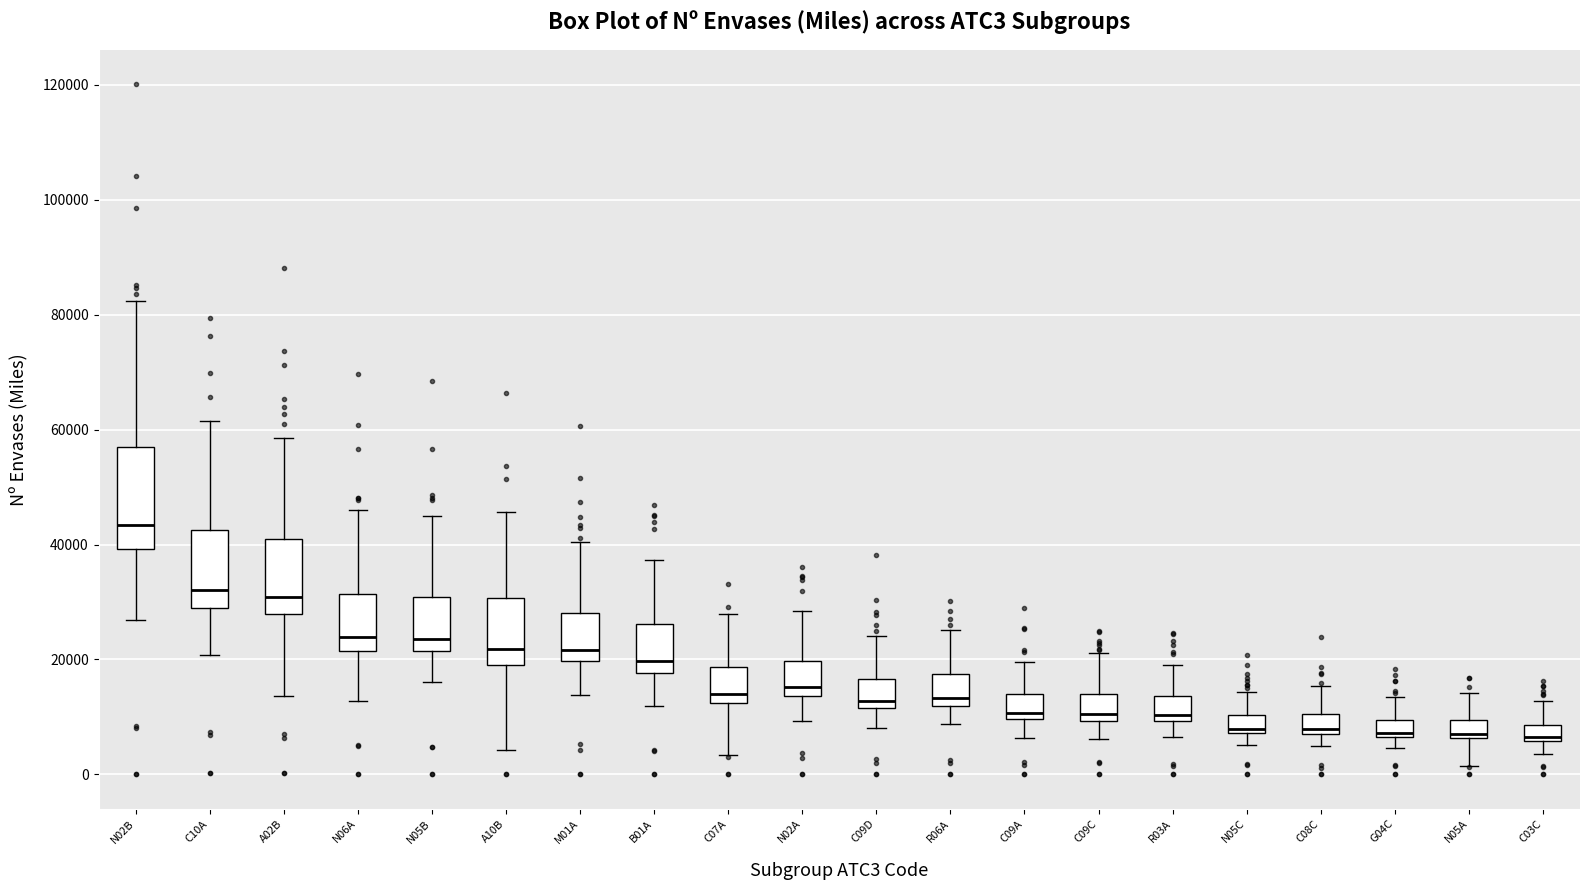

Which box is the tallest, from its lower edge to its upper edge?

N02B